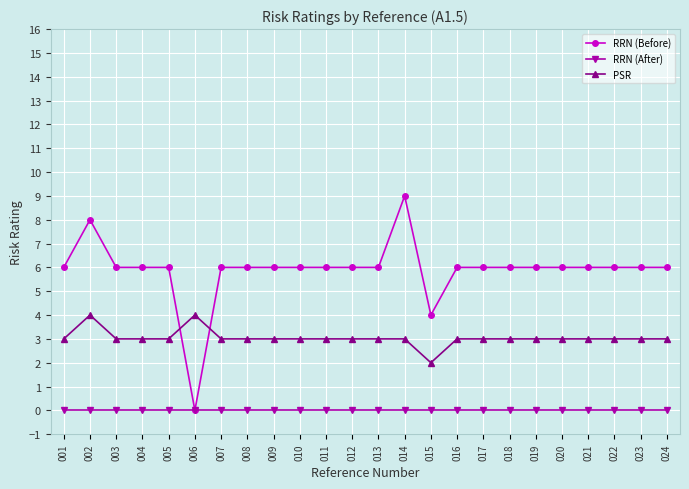

How many data points does each series have?

24